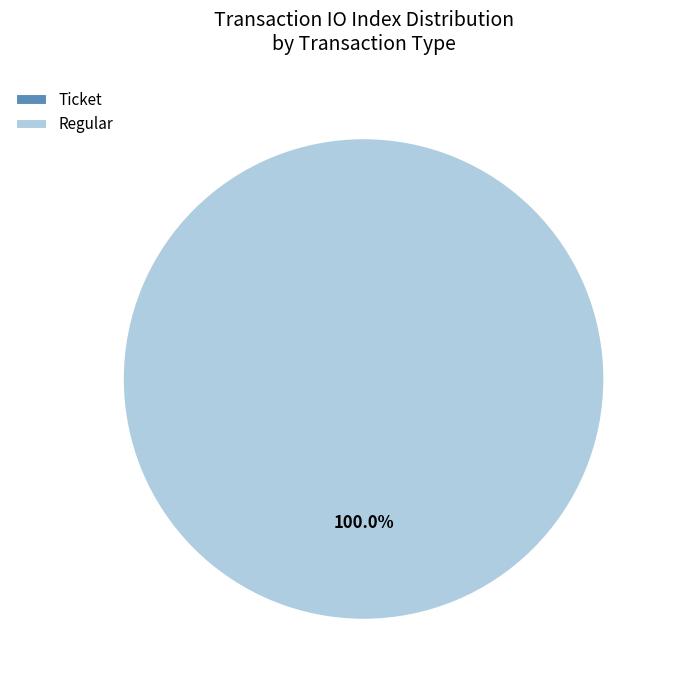

Which category accounts for the majority?

Regular (io_index=70)